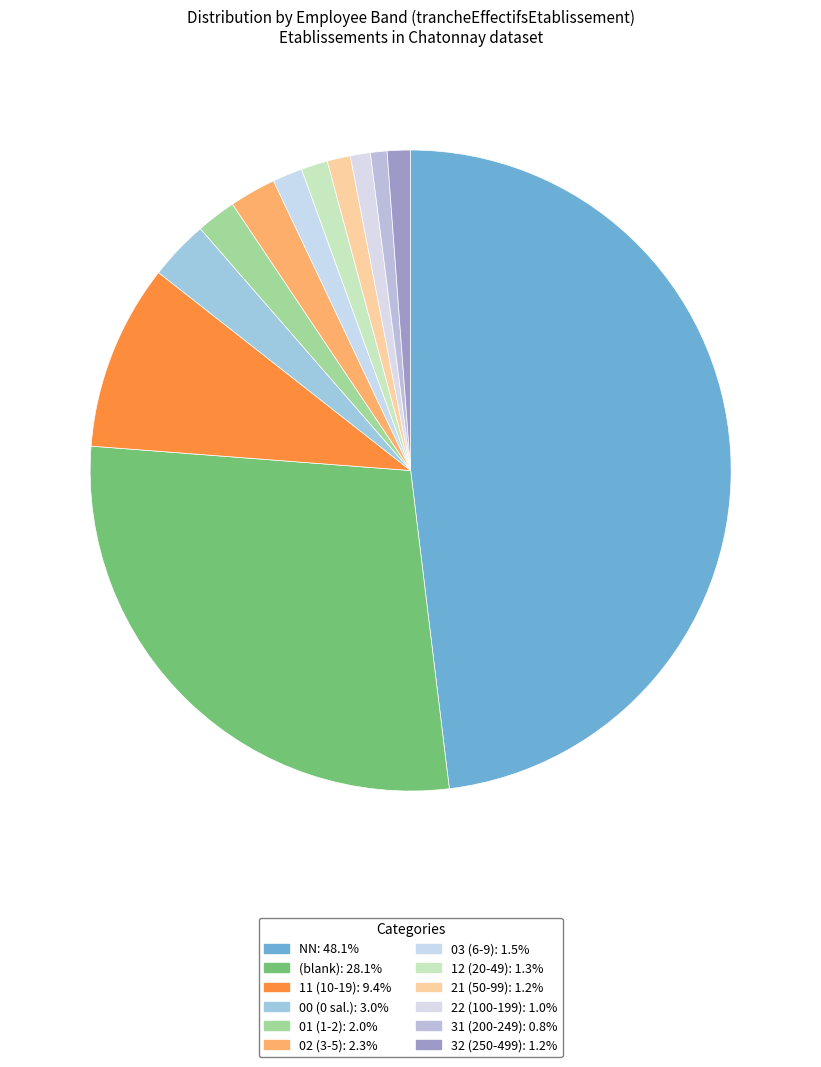

Rank the categories by value from highest to lowest.

NN, , 11, 00, 02, 01, 03, 12, 21, 32, 22, 31